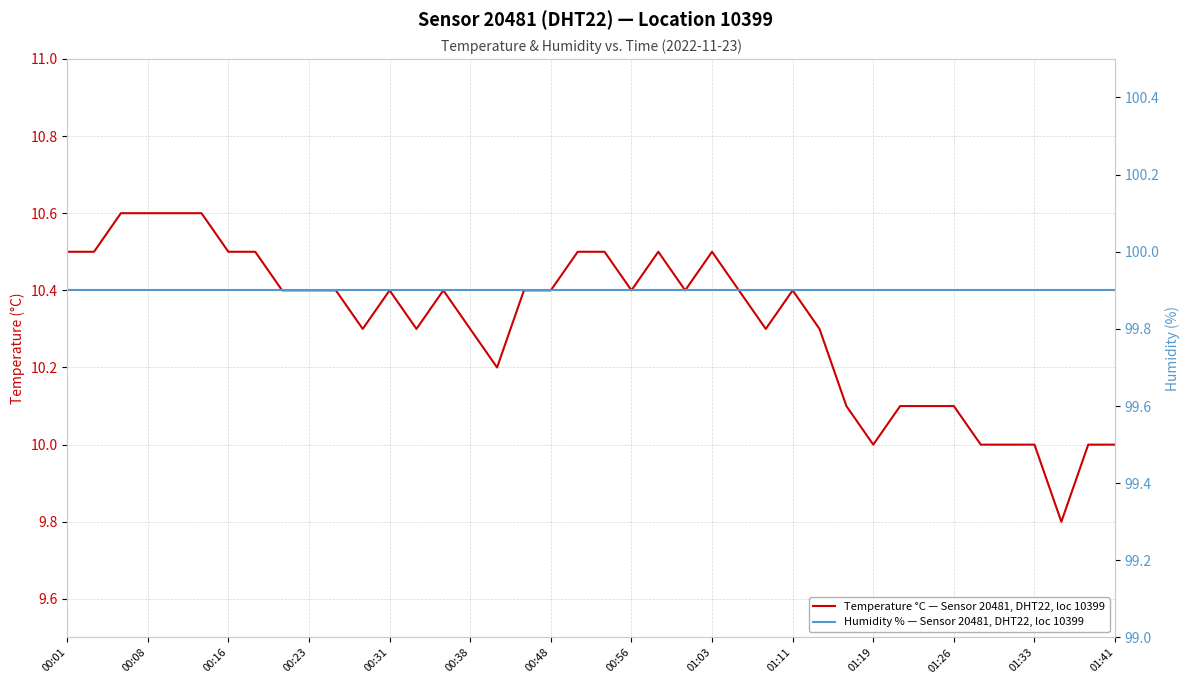

The value of Temperature °C — Sensor 20481, DHT22, loc 10399 at 00:01 is 5.8. True or false?

False